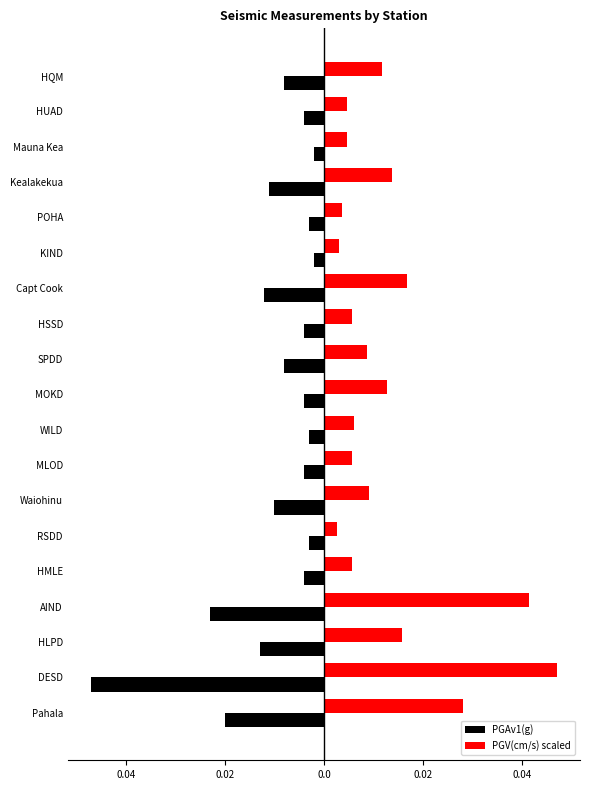

Reading left to right, extract all data points from this chart.

PGAv1(g): -0.0	-0.0	-0.0	-0.0	-0.0	-0.0	-0.0	-0.0	-0.0	-0.0	-0.0	-0.0	-0.0	-0.0	-0.0	-0.0	-0.0	-0.0	-0.0
PGV(cm/s) scaled: 0.0	0.0	0.0	0.0	0.0	0.0	0.0	0.0	0.0	0.0	0.0	0.0	0.0	0.0	0.0	0.0	0.0	0.0	0.0